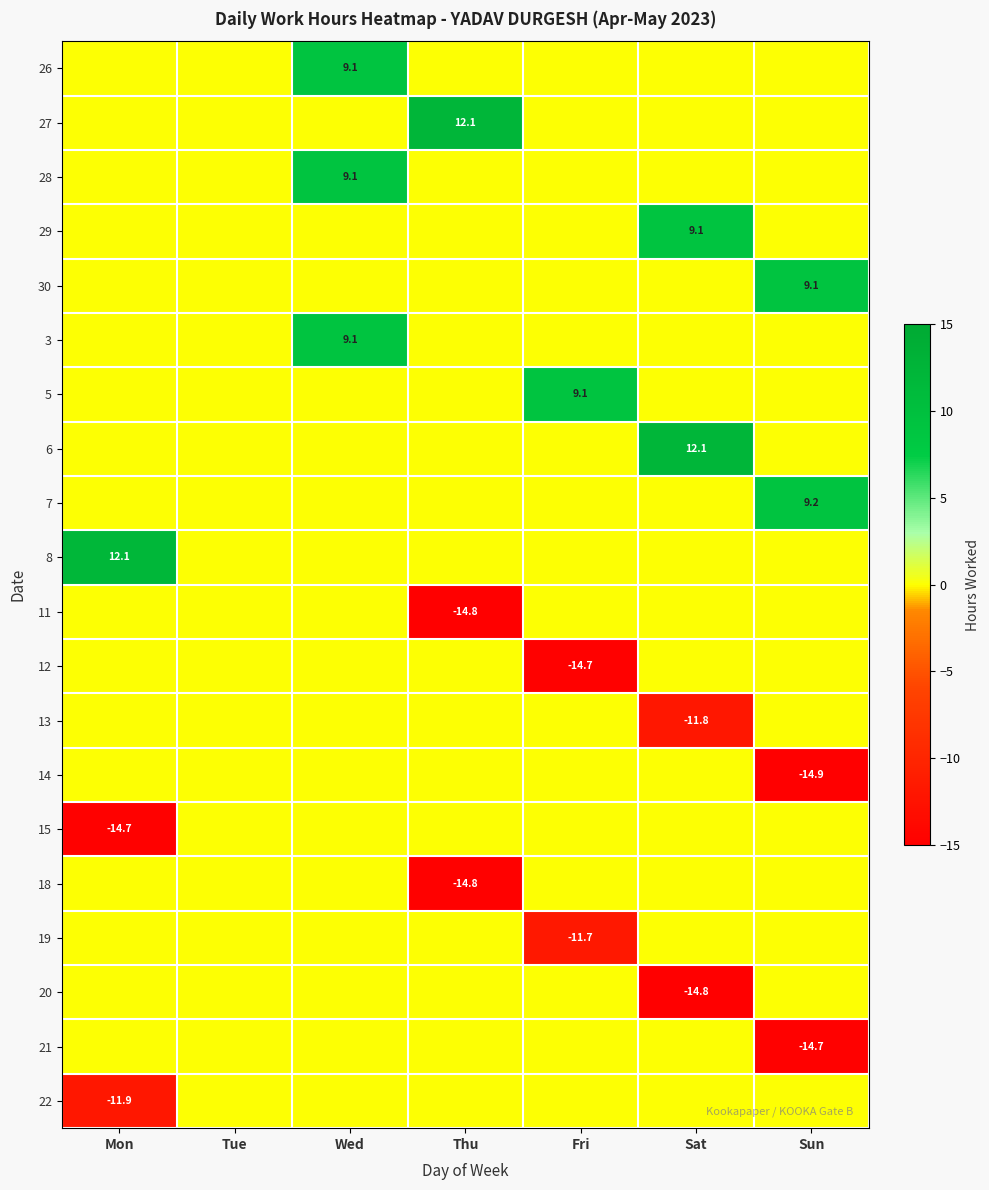

Rank the categories by 3 value from lowest to highest.

Mon, Tue, Thu, Fri, Sat, Sun, Wed